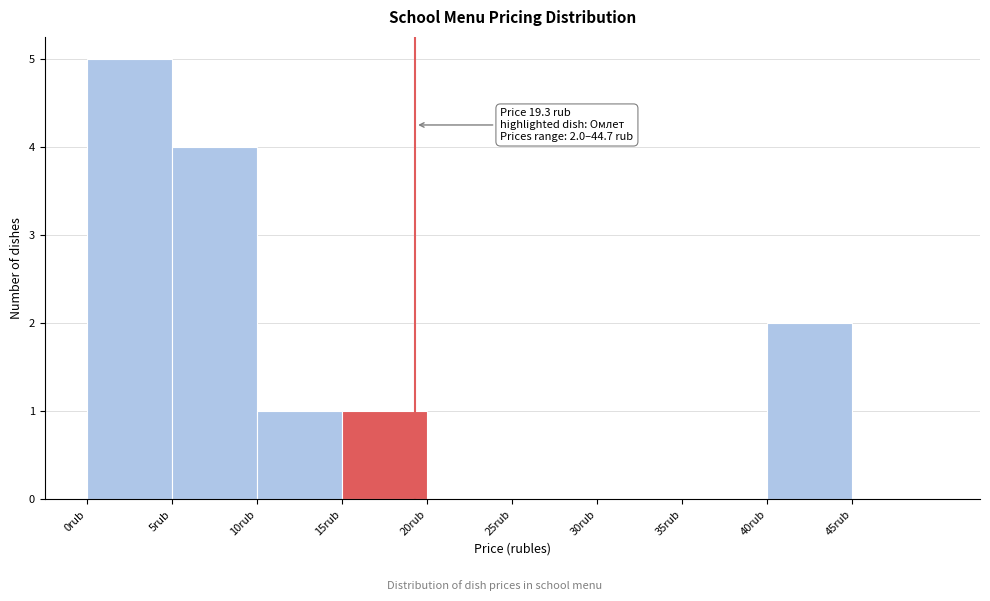

Which range on the x-axis has the tallest bar?

0 to 5